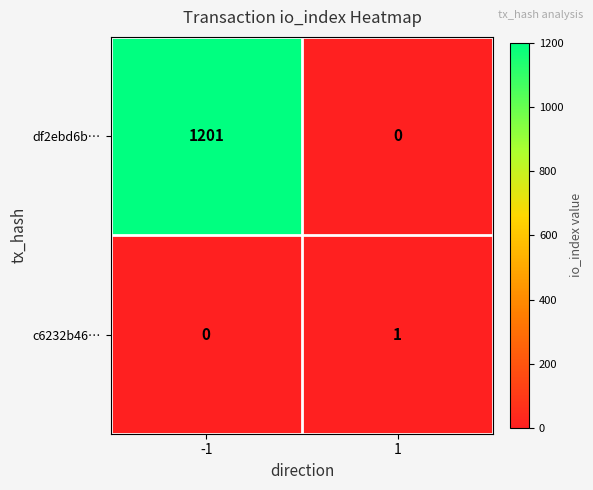

At which category is the sum across all series the highest?

-1